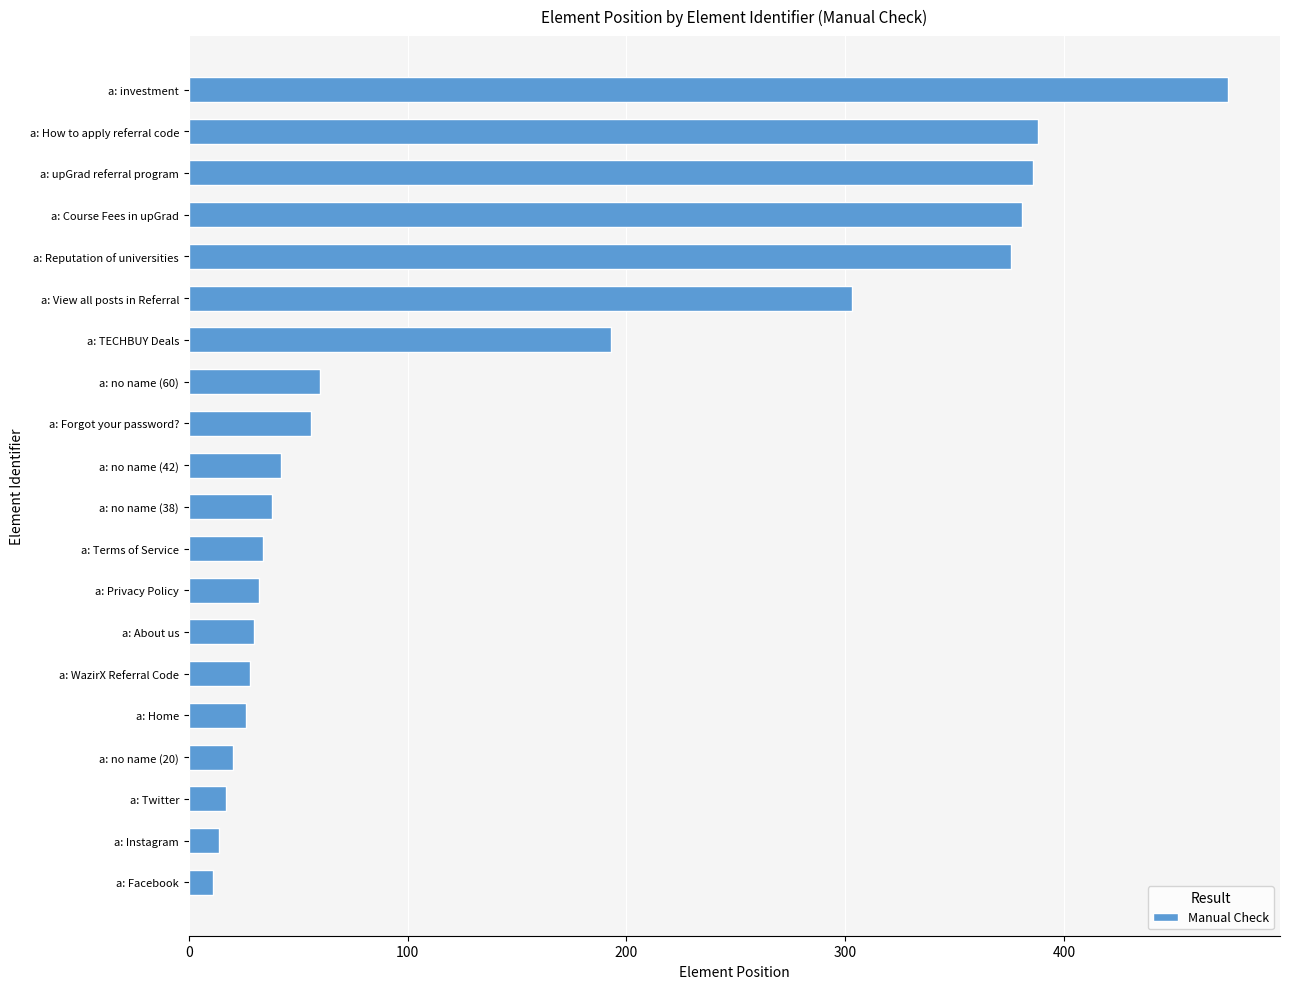

What is the difference between the second highest and minimum values?

377